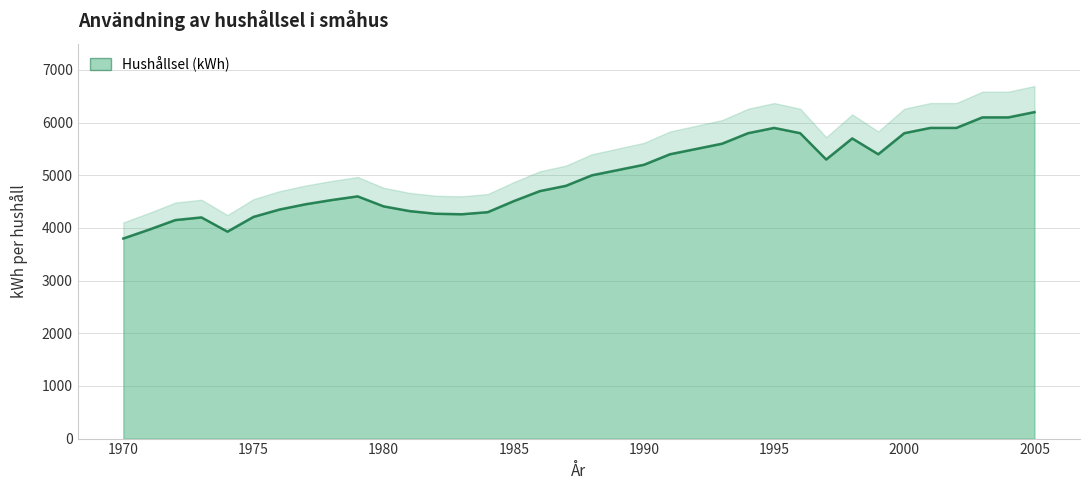

Which label corresponds to the smallest value in the chart?

1970